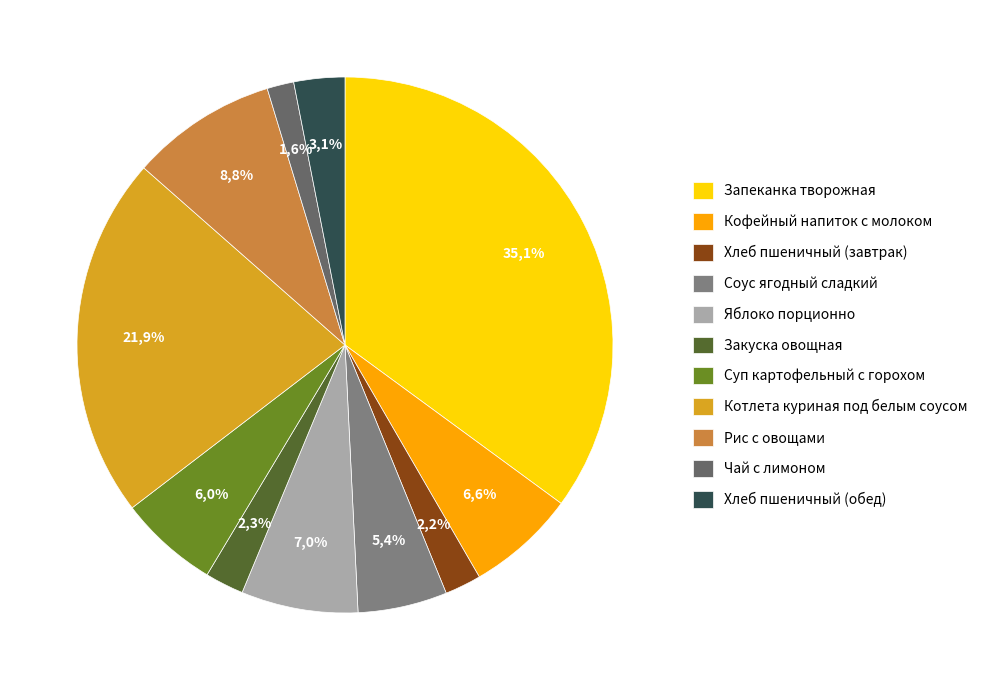

To the nearest percent, what percentage of the pie is Суп картофельный с горохом?

6%